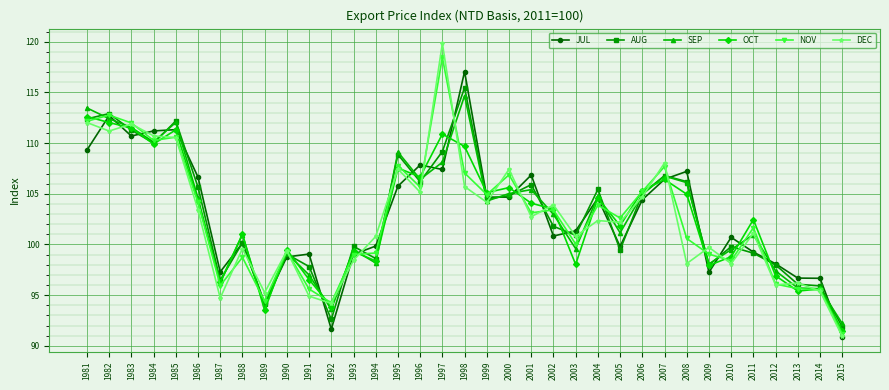

What is the approximate value of OCT at 2010?

98.8